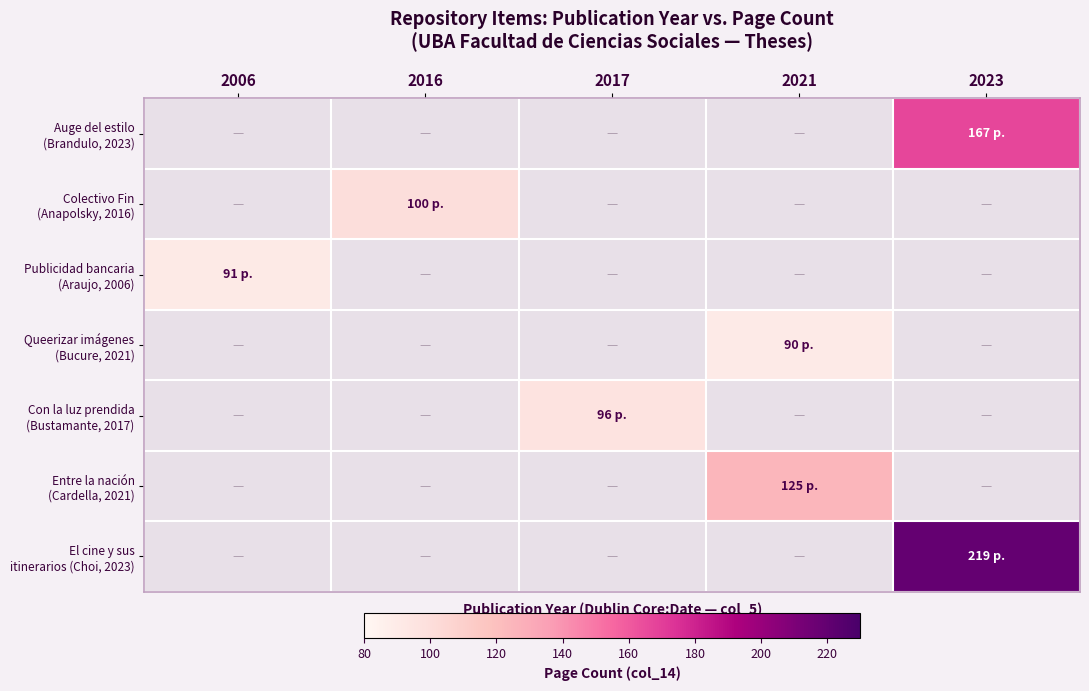

Which series has the largest total across all categories?

El cine y sus itinerarios (Choi, 2023)